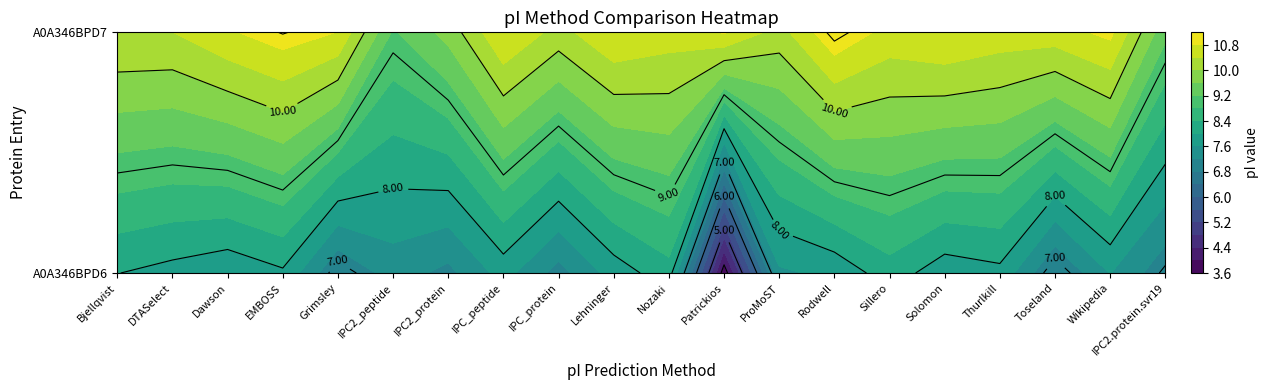

What is the sum of the tr|A0A346BPD6|A0A346BPD6_9VIRU values at Lehninger and Bjellqvist?

15.8